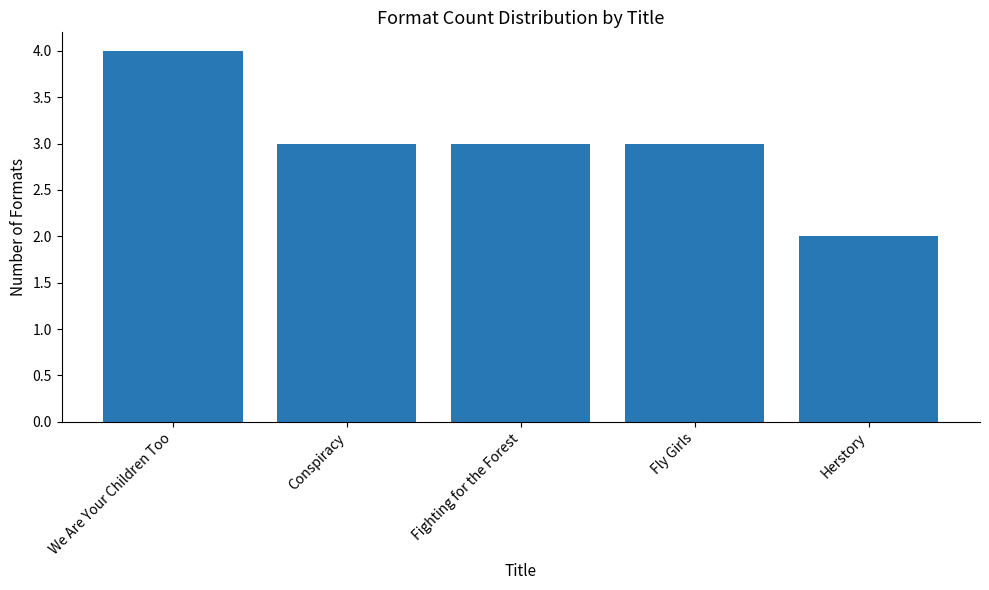

The value at Conspiracy is 3. True or false?

True